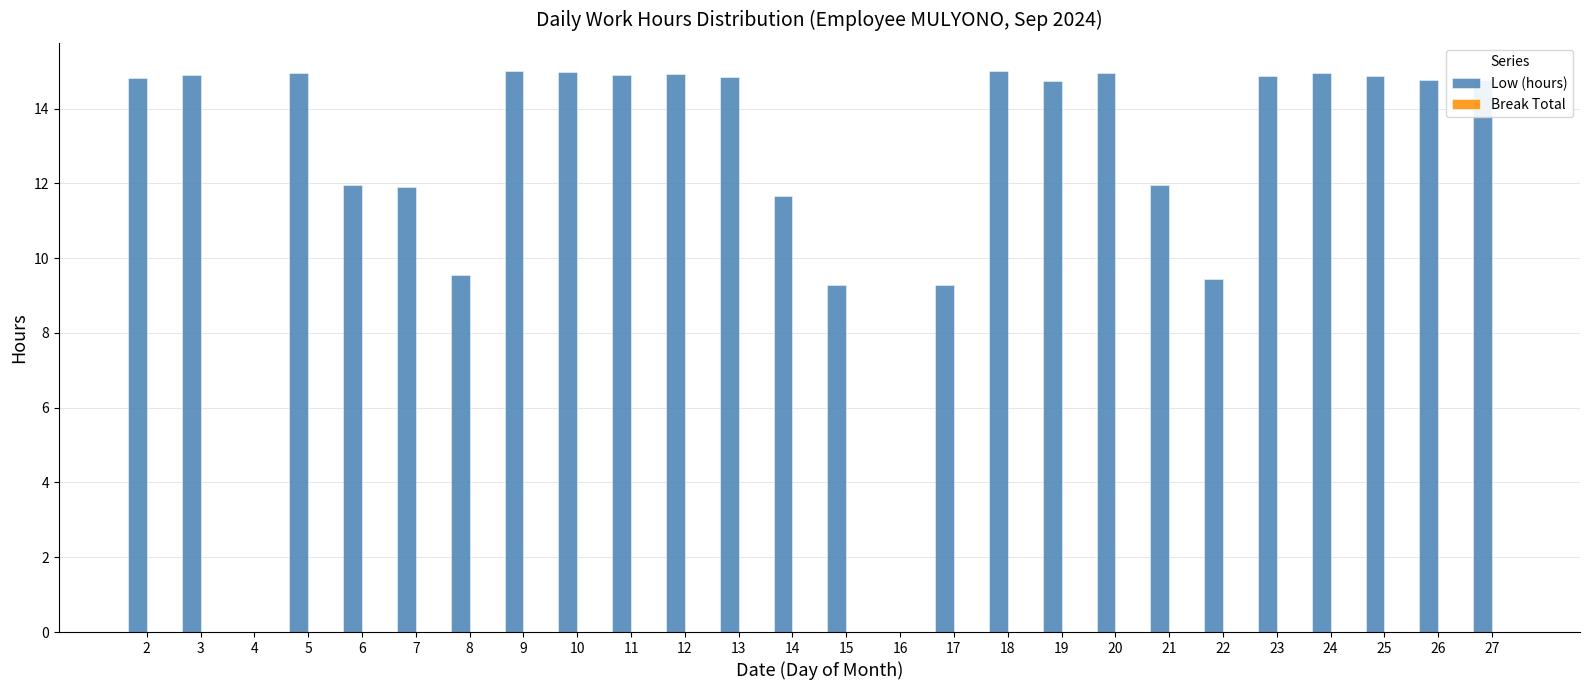

What is the sum of the values at 12 and 14?

26.6